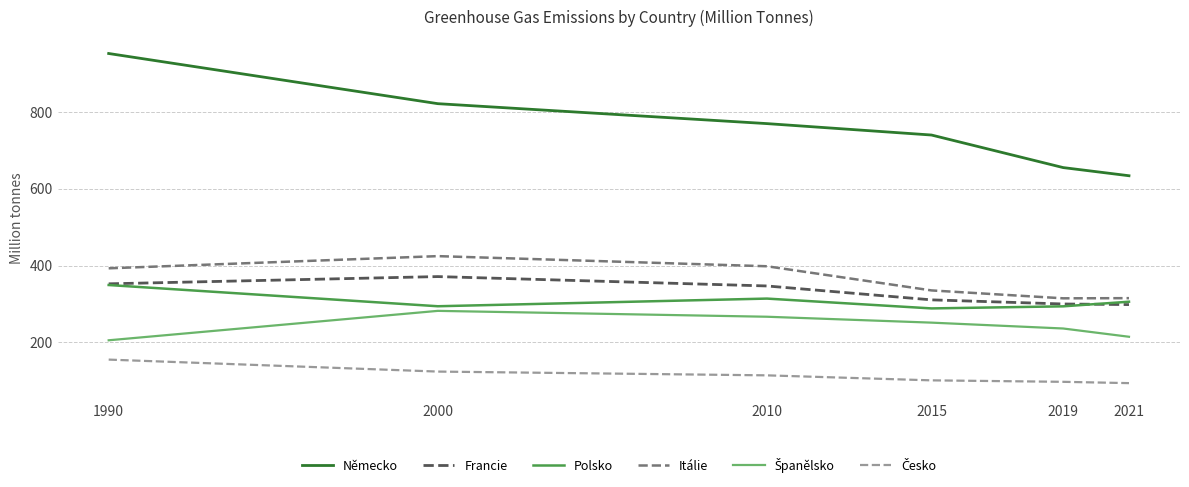

True or false: Polsko and Německo intersect in this chart.

False